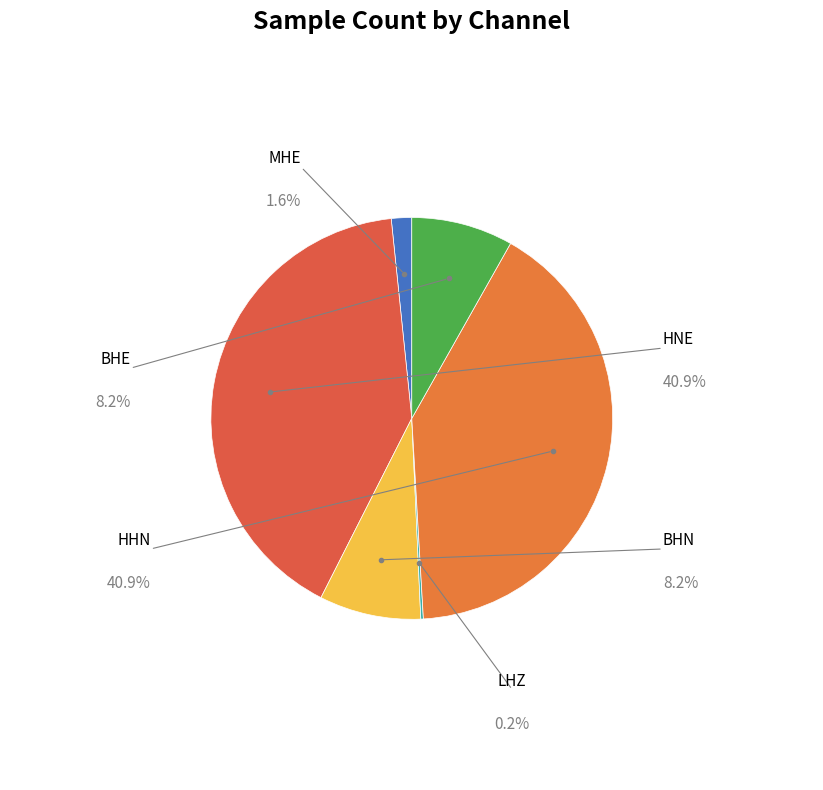

Which category has the biggest portion of the pie?

HNE